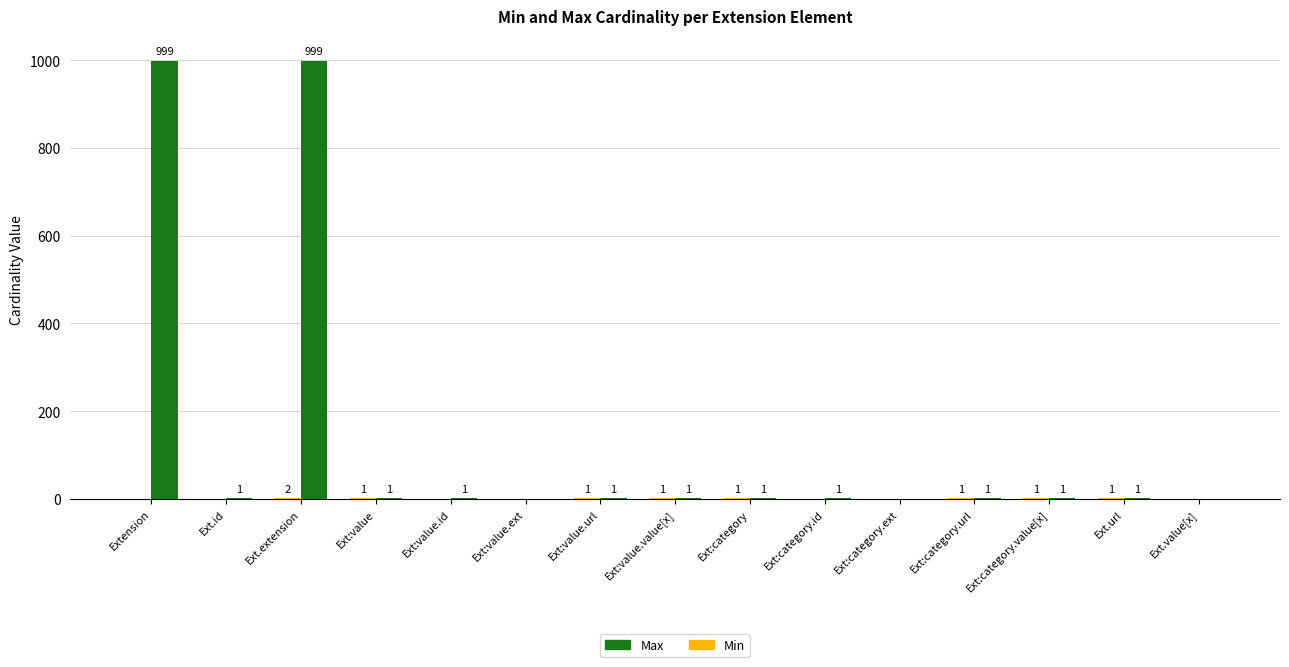

Which series has the largest total across all categories?

Max